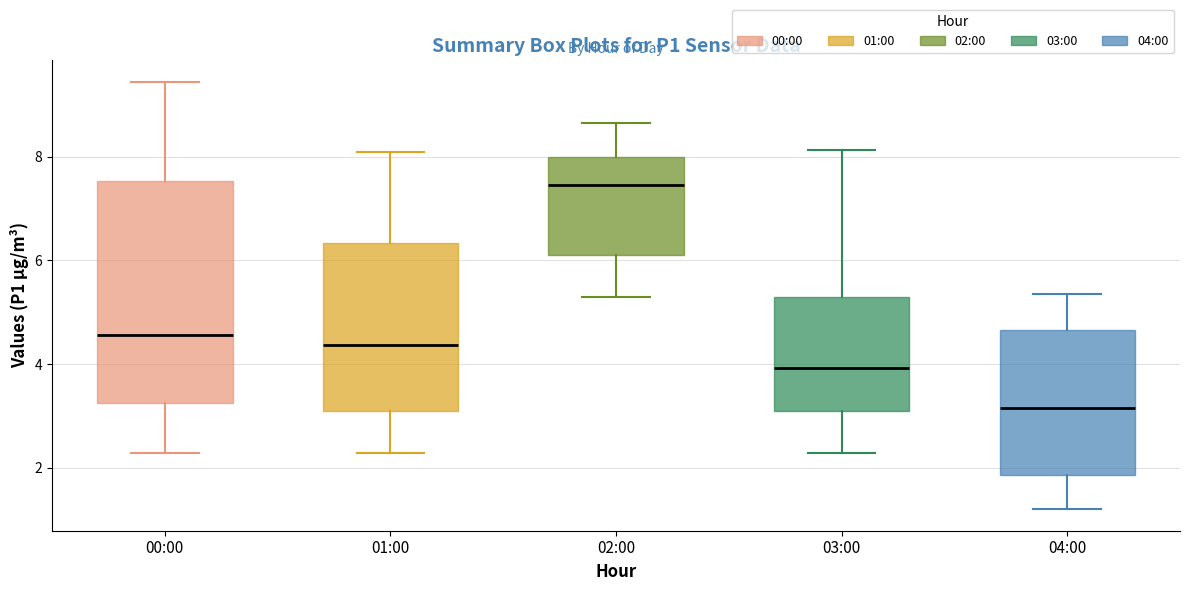

Reading left to right, transcribe this box plot: for each box, give where its median line is, the range the box spans, and where its two whiskers end, as read against the y-axis. The values are not printed on the chart, so give them approximately, as read against the axis.

00:00: median 4.6, box 3.2 to 7.6, whiskers 2.2 to 9.4
01:00: median 4.4, box 3.2 to 6.4, whiskers 2.2 to 8.2
02:00: median 7.4, box 6.2 to 8.0, whiskers 5.4 to 8.6
03:00: median 4.0, box 3.2 to 5.4, whiskers 2.2 to 8.2
04:00: median 3.2, box 1.8 to 4.6, whiskers 1.2 to 5.4